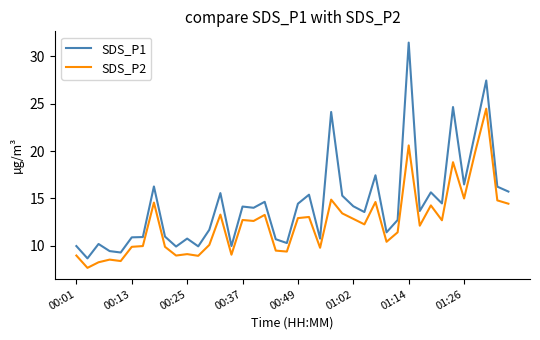

What is the minimum value for SDS_P1?

8.7